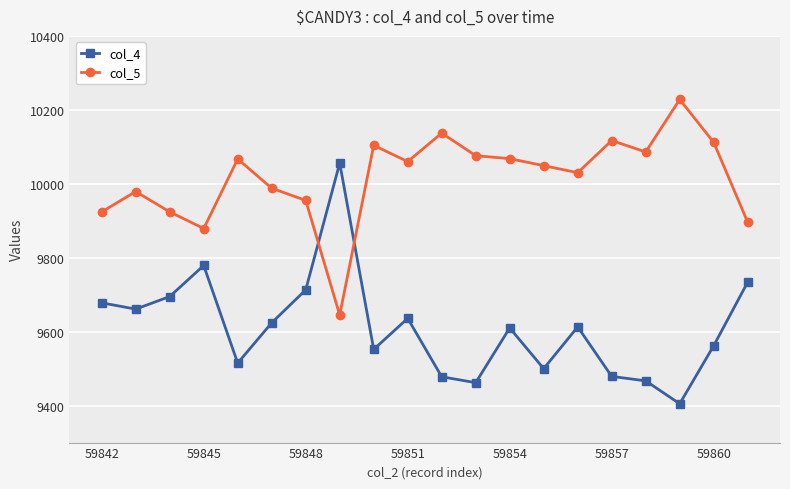

What is the value of the col_4 point at the 19th from the left?

9562